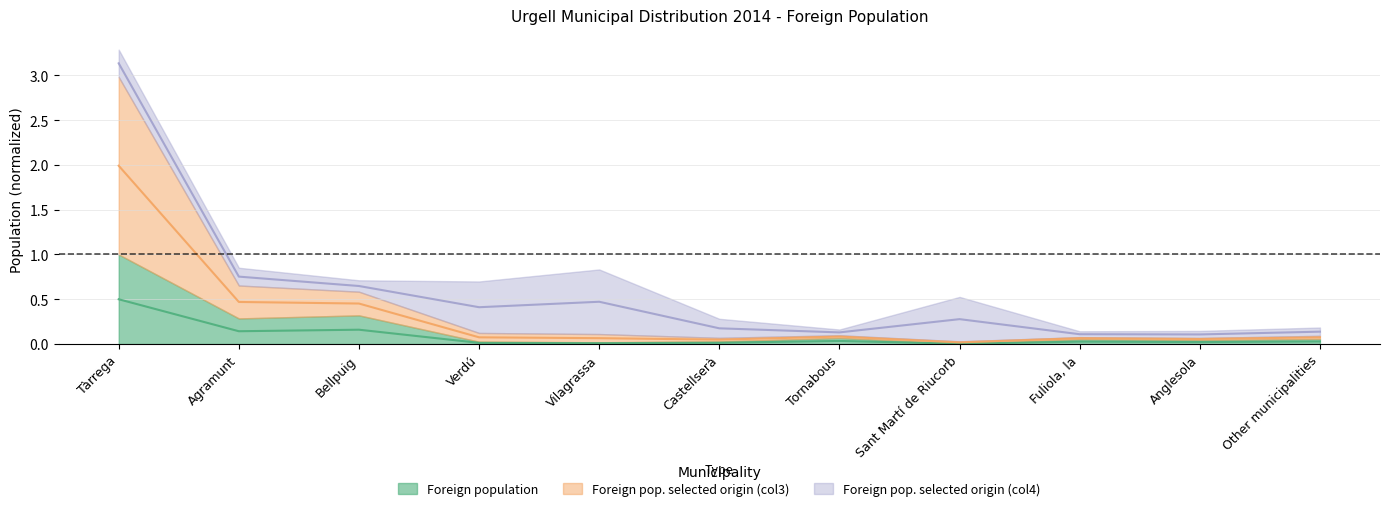

True or false: Foreign pop. selected origin (col3) and Foreign population cross at least once.

False